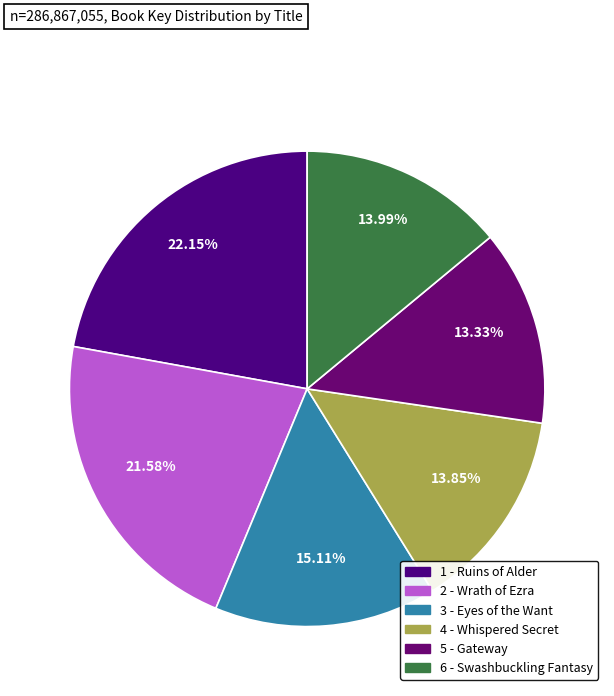

Rank the categories by value from highest to lowest.

1 - Ruins of Alder, 2 - Wrath of Ezra, 3 - Eyes of the Want, 6 - Swashbuckling Fantasy, 4 - Whispered Secret, 5 - Gateway